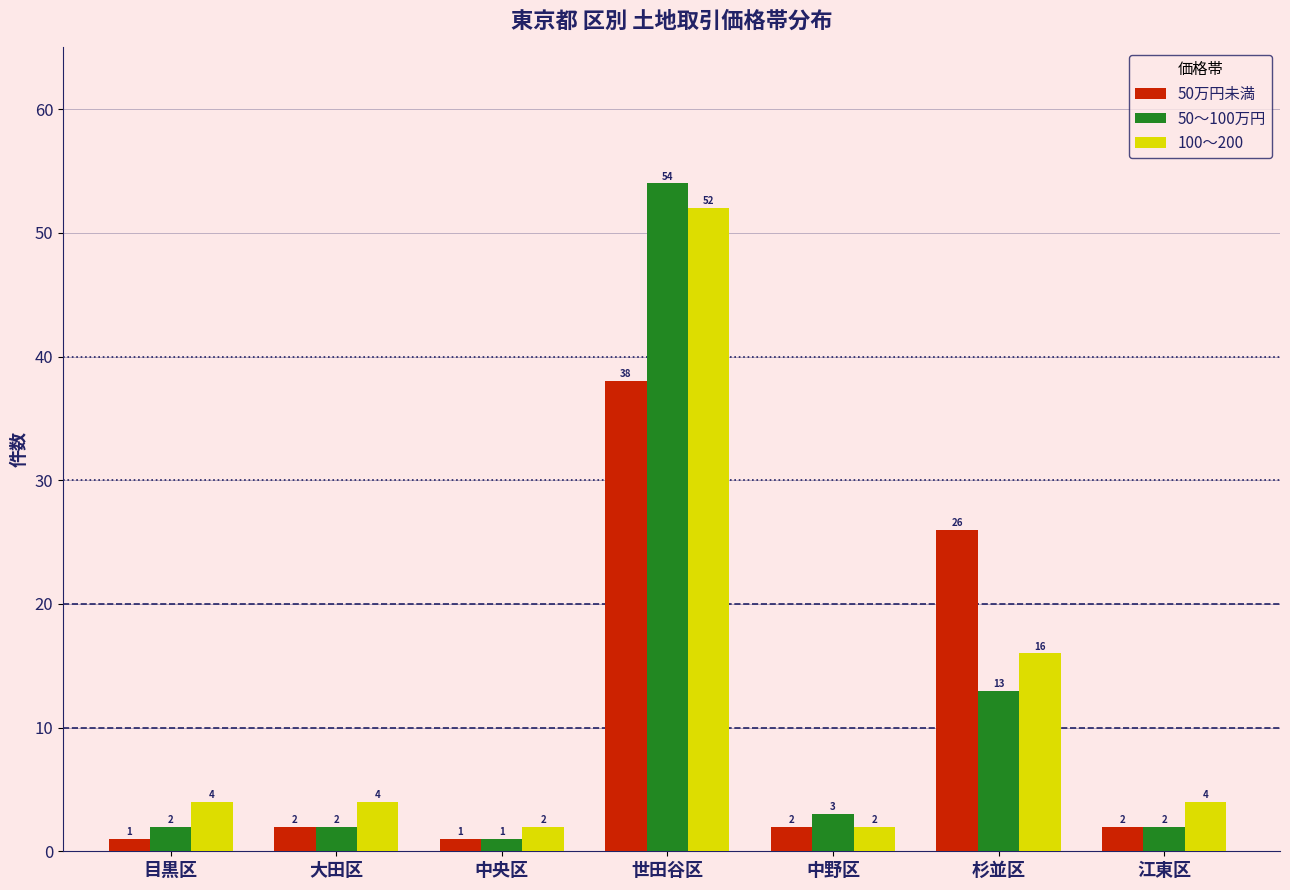

What is the difference between the 50万円未満 values at 目黒区 and 杉並区?

25